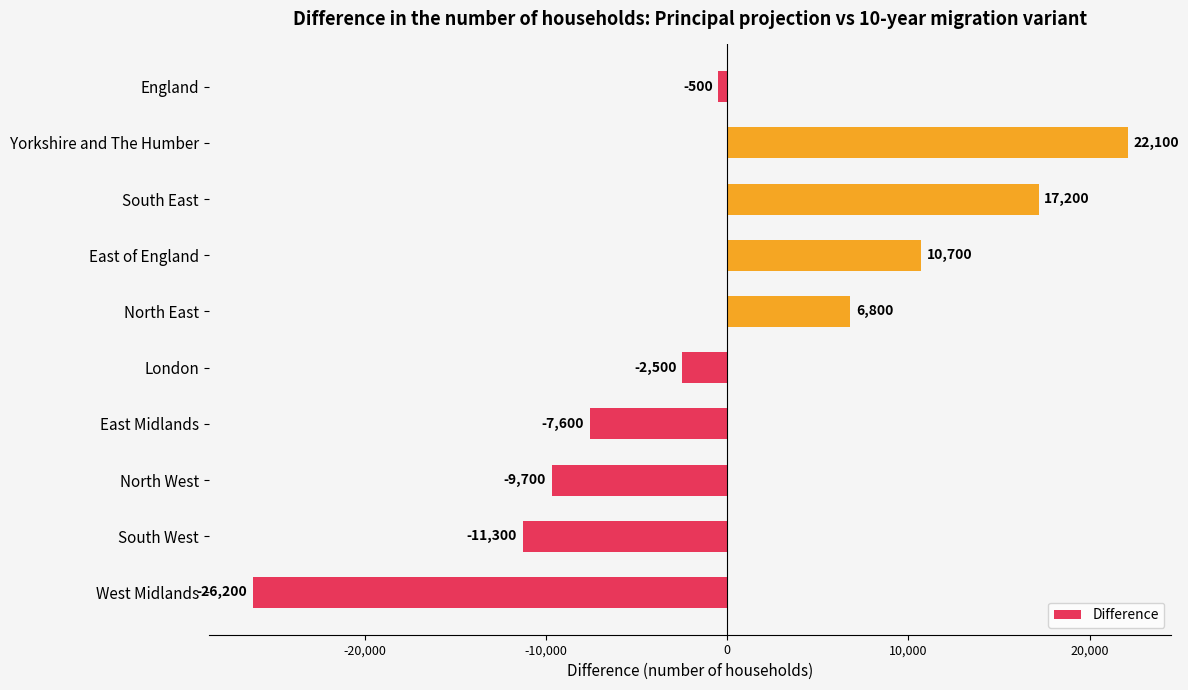

What is the label of the 6th bar from the bottom?

North East